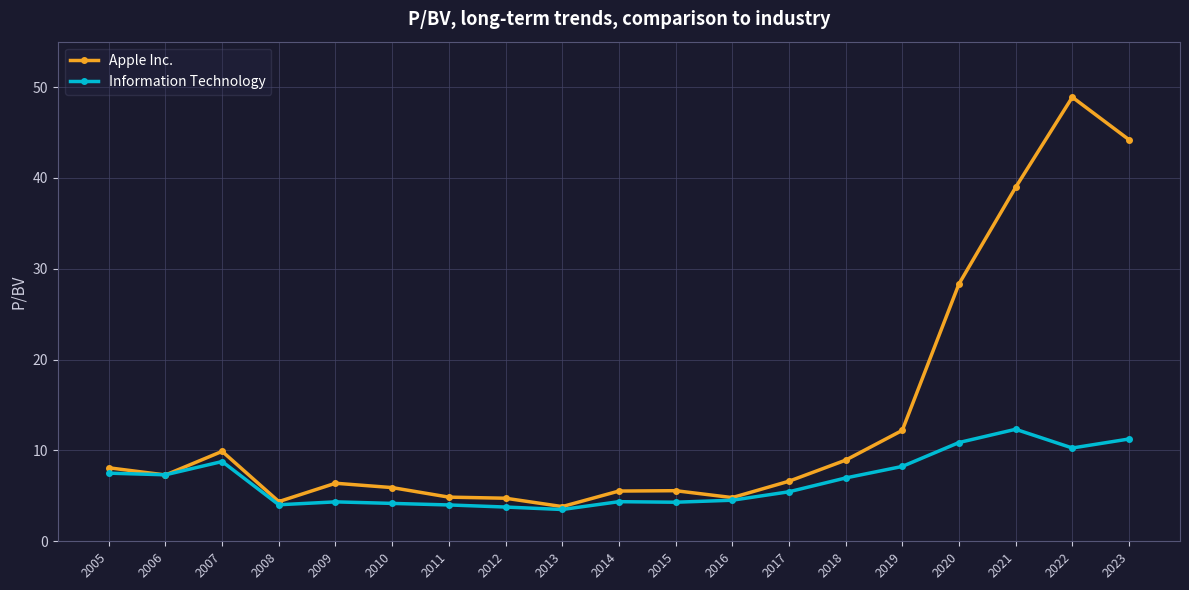

Rank the series at 2015 from highest to lowest value.

Apple Inc., Information Technology